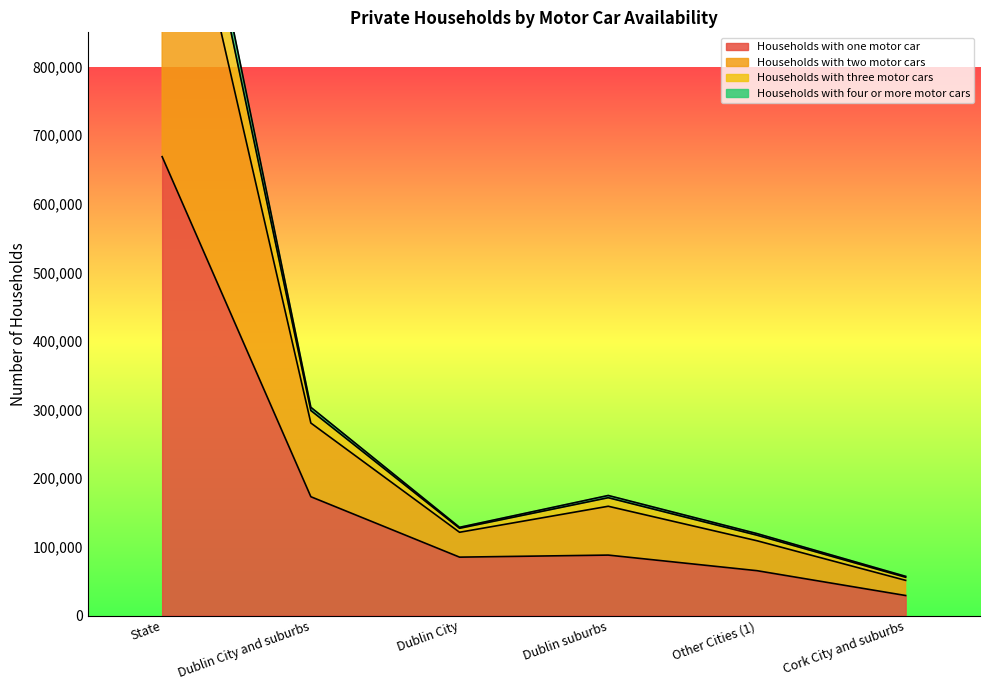

Is the value of Households with four or more motor cars at Other Cities (1) greater than the value of Households with two motor cars at Dublin City and suburbs?

No